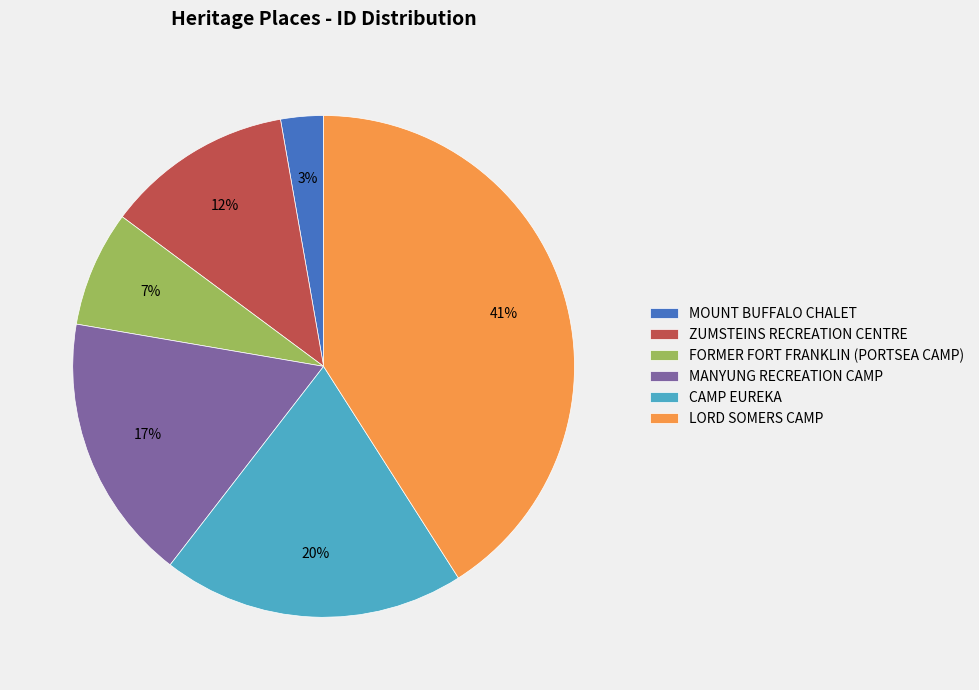

Do MANYUNG RECREATION CAMP and CAMP EUREKA together represent more than half of the pie?

No